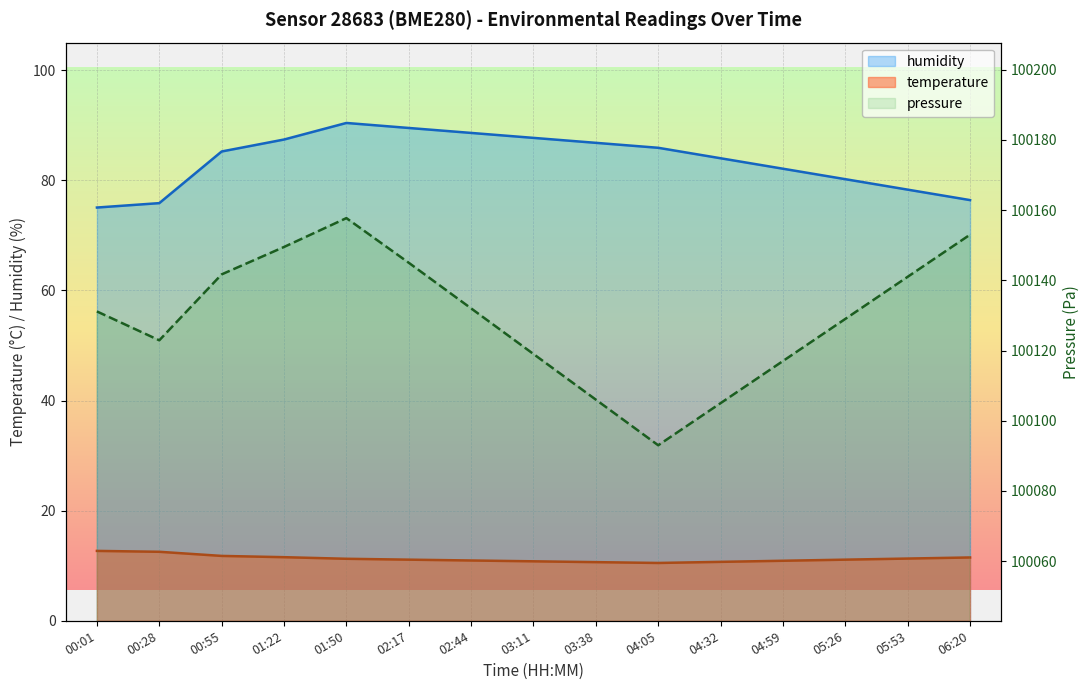

The humidity series shows 84.0 at 04:32. True or false?

True